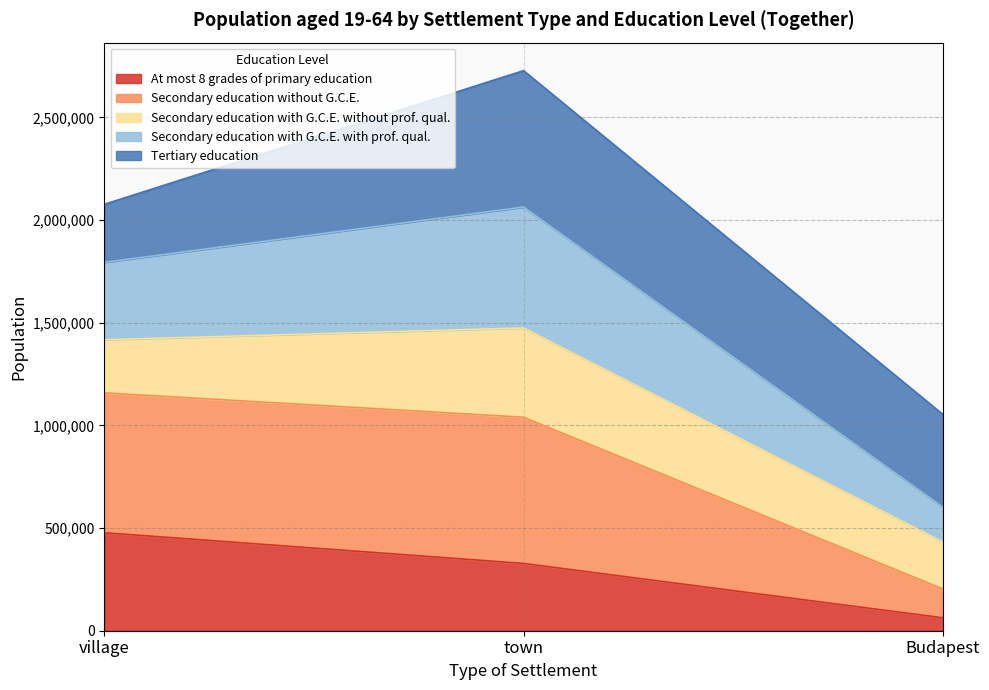

What is the minimum value for At most 8 grades of primary education?

63017